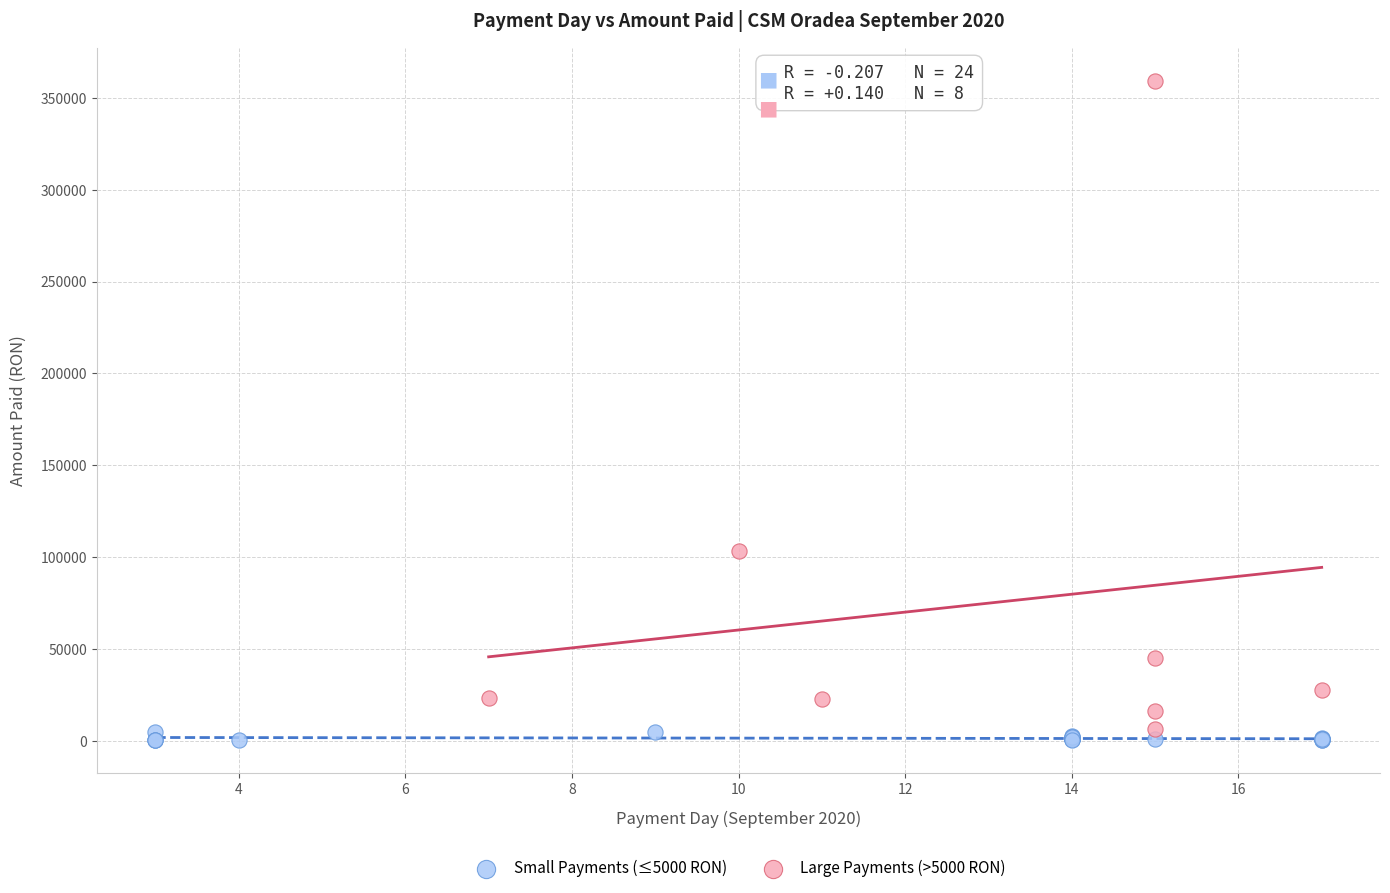

Which series has the widest spread of Y values?

Large Payments (>5000 RON)